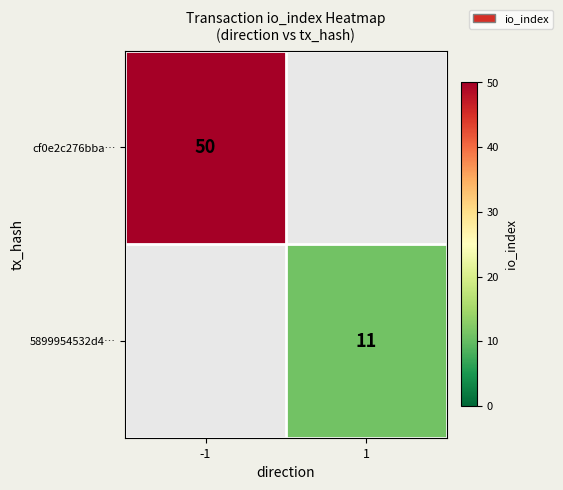

Is it true that cf0e2c276bba… equals 50 at -1?

True